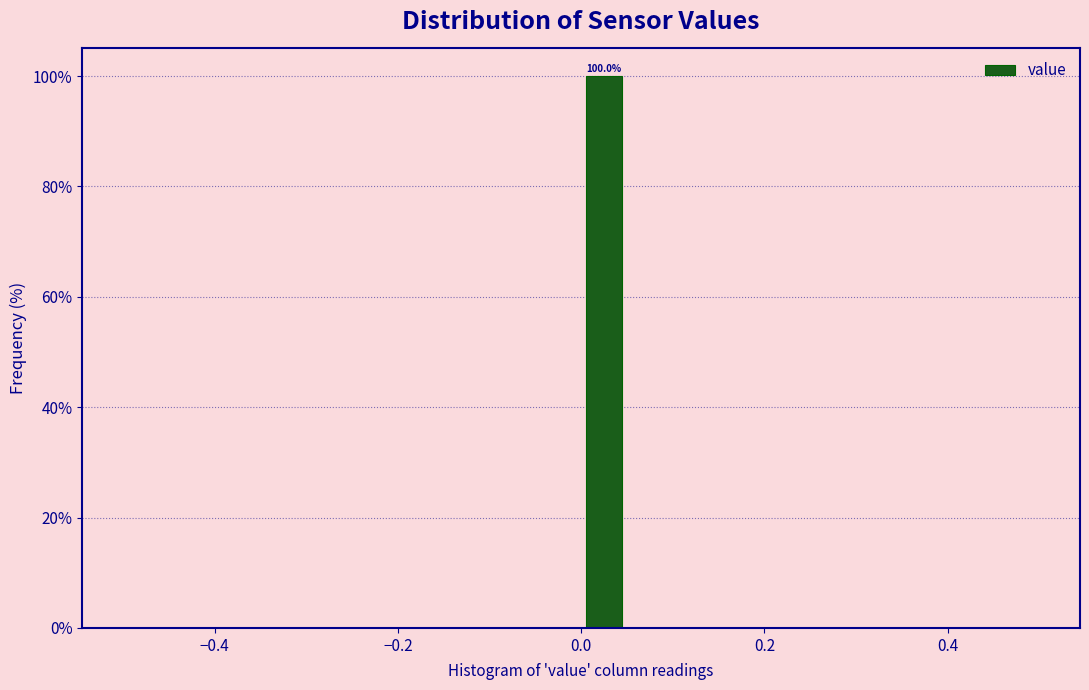

Read against the x-axis, roughly where is the centre of the tallest bar?

0.02